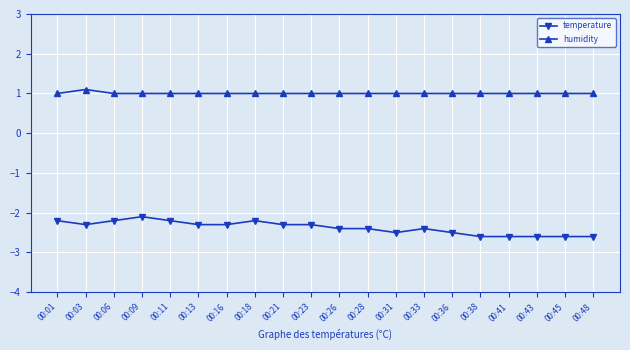

Reading left to right, transcribe all the data shown in this chart.

temperature: 00:01=-2.2	00:03=-2.3	00:06=-2.2	00:09=-2.1	00:11=-2.2	00:13=-2.3	00:16=-2.3	00:18=-2.2	00:21=-2.3	00:23=-2.3	00:26=-2.4	00:28=-2.4	00:31=-2.5	00:33=-2.4	00:36=-2.5	00:38=-2.6	00:41=-2.6	00:43=-2.6	00:45=-2.6	00:48=-2.6
humidity: 00:01=1.0	00:03=1.1	00:06=1.0	00:09=1.0	00:11=1.0	00:13=1.0	00:16=1.0	00:18=1.0	00:21=1.0	00:23=1.0	00:26=1.0	00:28=1.0	00:31=1.0	00:33=1.0	00:36=1.0	00:38=1.0	00:41=1.0	00:43=1.0	00:45=1.0	00:48=1.0